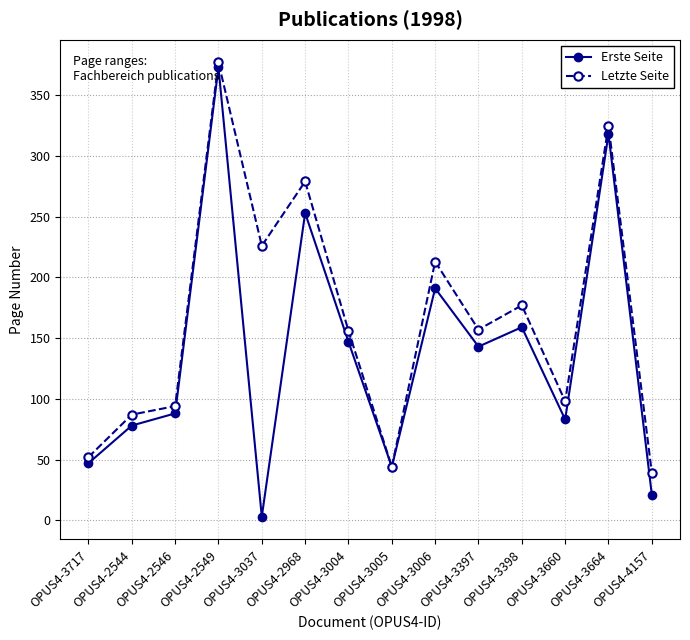

What is the difference between the maximum and minimum values in the Letzte Seite series?

338